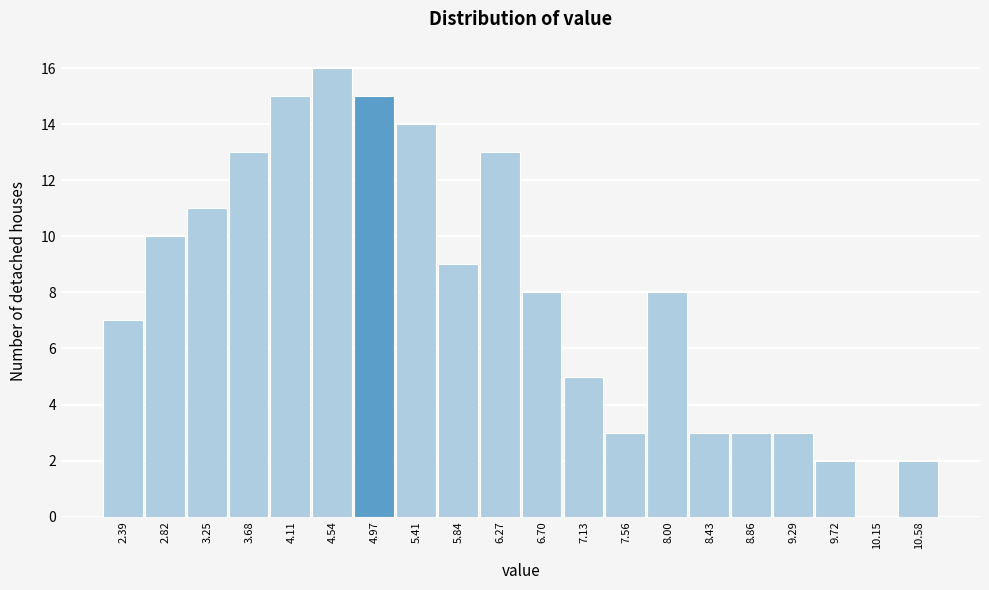

Reading left to right, list every bar in this chart as the range it spans on the x-axis followed by its height. Neither the bar edges nor the heights are printed on the chart, so give them approximately, as read against the axes.

2.15 to 2.60: 7
2.60 to 3.05: 10
3.05 to 3.45: 11
3.45 to 3.90: 13
3.90 to 4.35: 15
4.35 to 4.75: 16
4.75 to 5.20: 15
5.20 to 5.60: 14
5.60 to 6.05: 9
6.05 to 6.50: 13
6.50 to 6.90: 8
6.90 to 7.35: 5
7.35 to 7.80: 3
7.80 to 8.20: 8
8.20 to 8.65: 3
8.65 to 9.05: 3
9.05 to 9.50: 3
9.50 to 9.95: 2
9.95 to 10.35: 0
10.35 to 10.80: 2